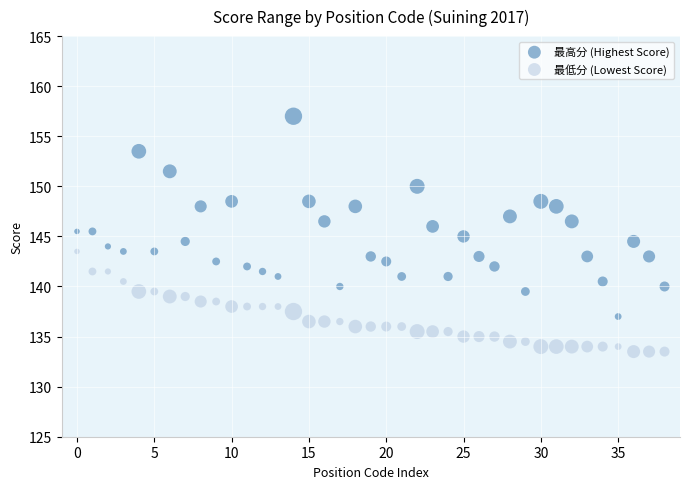

Which series has the widest spread of Y values?

最高分 (Highest Score)